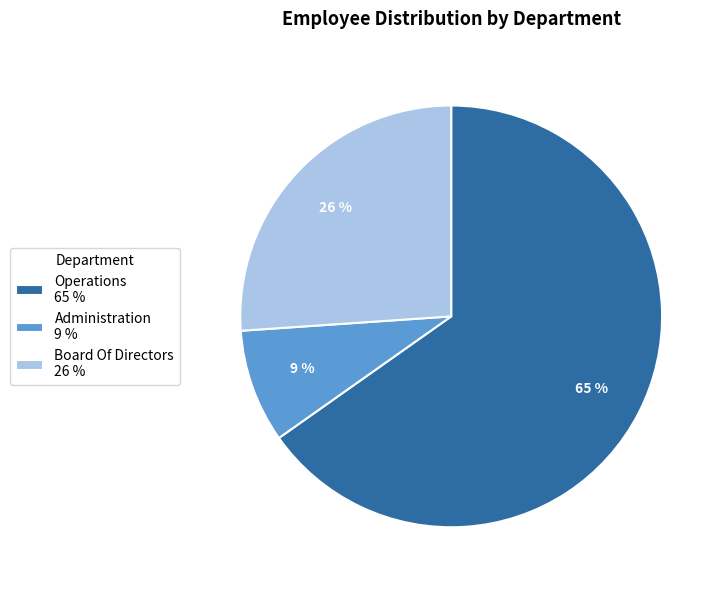

Is it true that Administration is 9% of the pie?

True